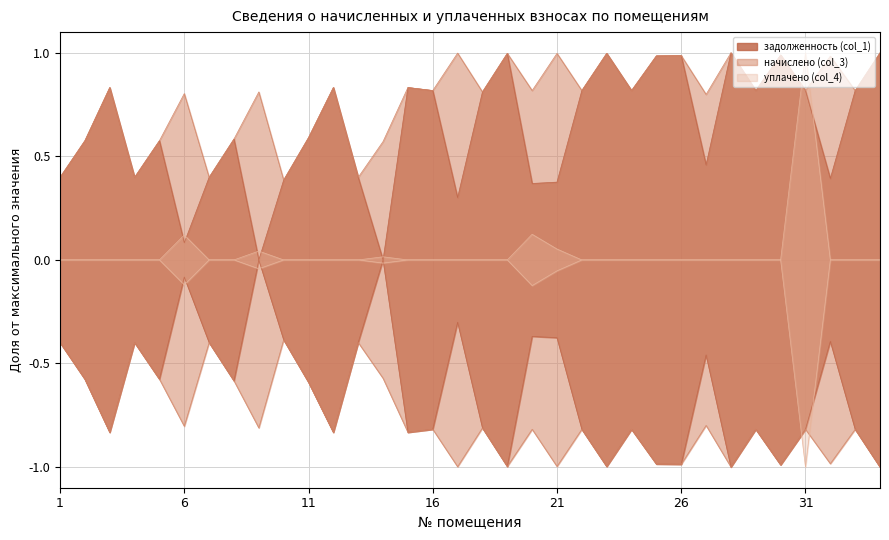

In начислено (col_3), how many points are higher than both neighbors (excluding endpoints)?

13